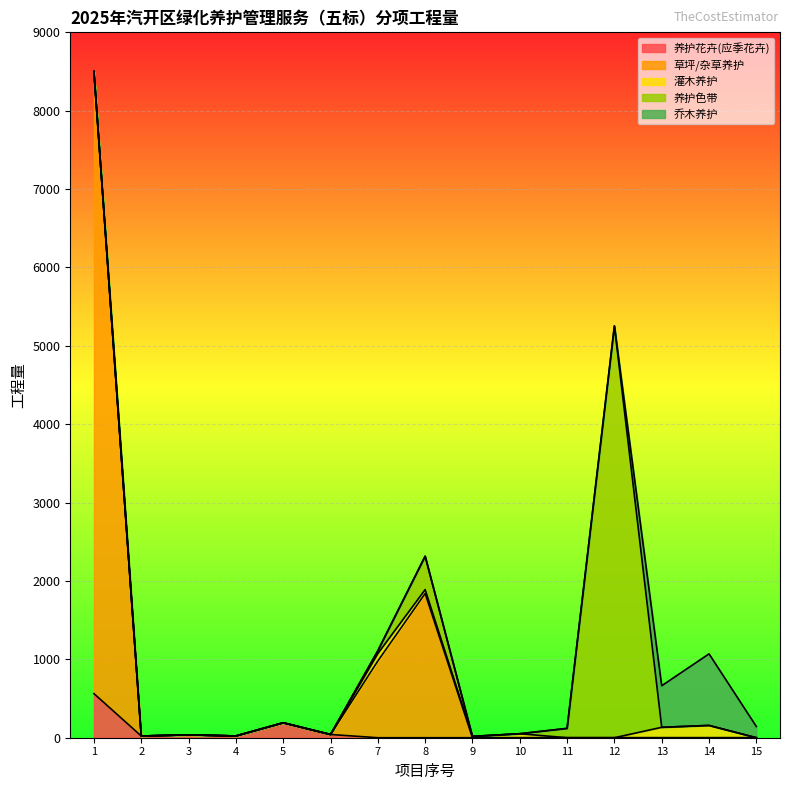

What is the highest value of the 养护花卉(应季花卉) series?

562.5